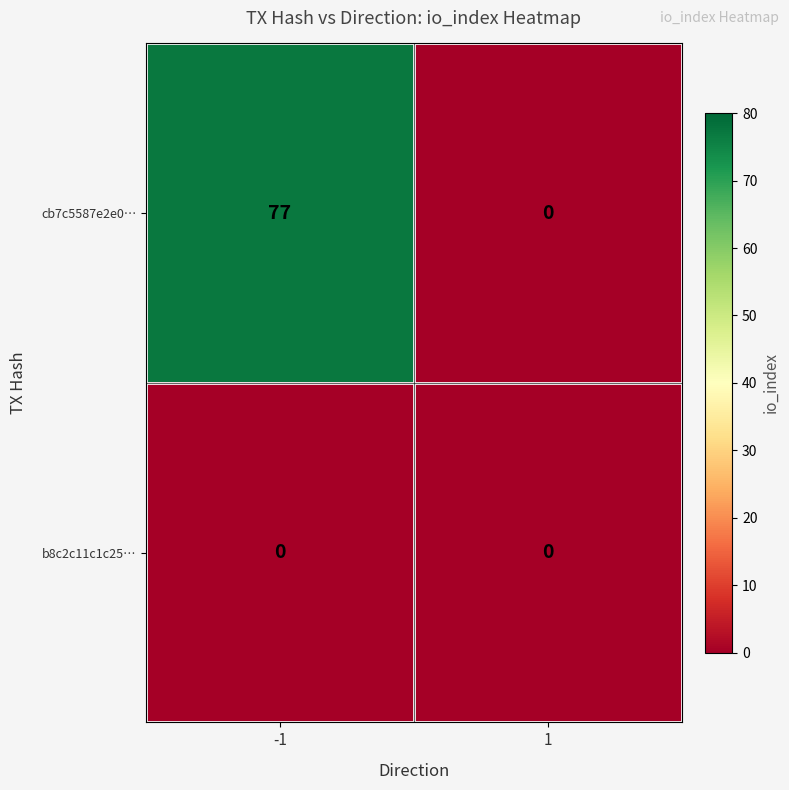

What is the sum of the cb7c5587e2e0… values at 1 and -1?

77